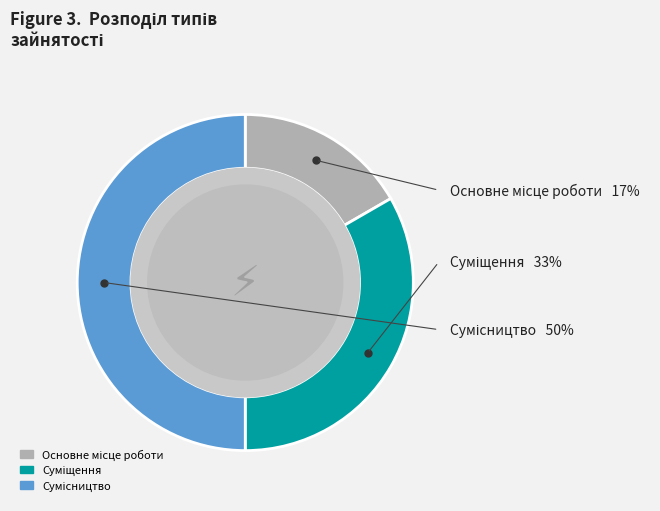

What is the smallest slice in the pie chart?

Основне місце роботи